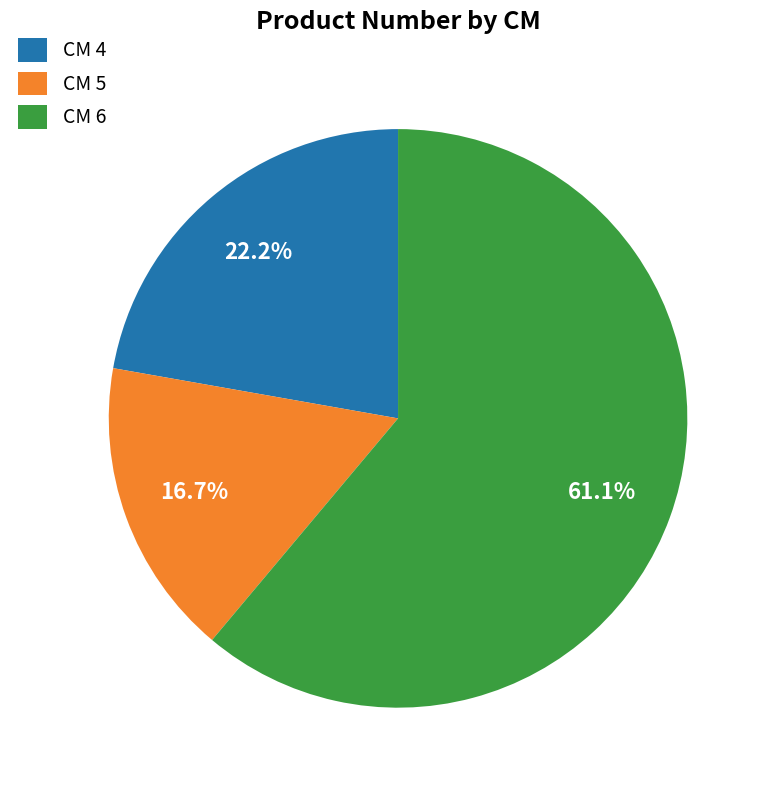

Which has a higher value, CM 6 or CM 4?

CM 6